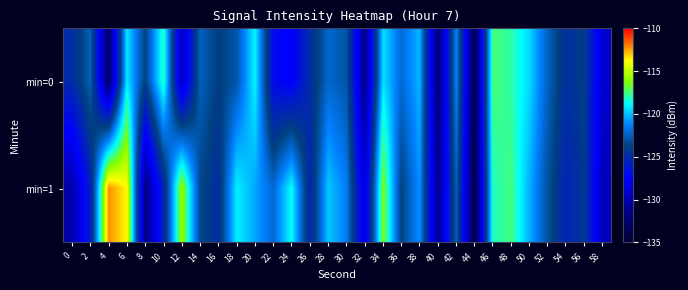

Reading left to right, extract all data points from this chart.

min=0: 0=-125.0	2=-122.5	4=-132.6	6=-119.2	8=-123.8	10=-118.0	12=-129.6	14=-122.5	16=-123.9	18=-122.9	20=-118.9	22=-126.9	24=-127.7	26=-124.8	28=-122.2	30=-122.9	32=-131.3	34=-119.3	36=-122.0	38=-120.2	40=-132.2	42=-121.2	44=-133.8	46=-117.4	48=-117.9	50=-119.5	52=-122.4	54=-124.7	56=-124.0	58=-129.0
min=1: 0=-130.3	2=-125.8	4=-112.2	6=-113.7	8=-131.6	10=-125.4	12=-115.7	14=-123.5	16=-124.9	18=-119.0	20=-120.5	22=-122.1	24=-118.7	26=-125.3	28=-119.8	30=-121.4	32=-128.9	34=-116.3	36=-123.7	38=-120.9	40=-131.2	42=-122.5	44=-134.0	46=-118.1	48=-117.5	50=-120.3	52=-123.1	54=-125.4	56=-124.2	58=-129.7